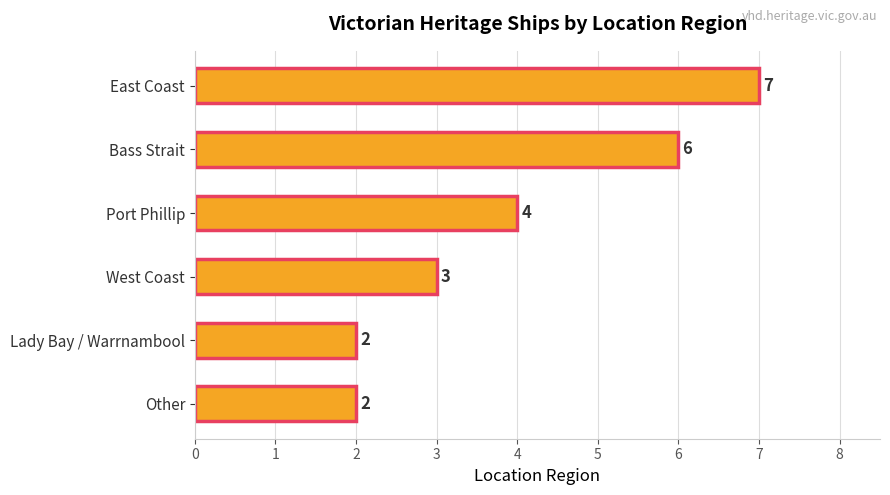

Does the chart contain any negative values?

No